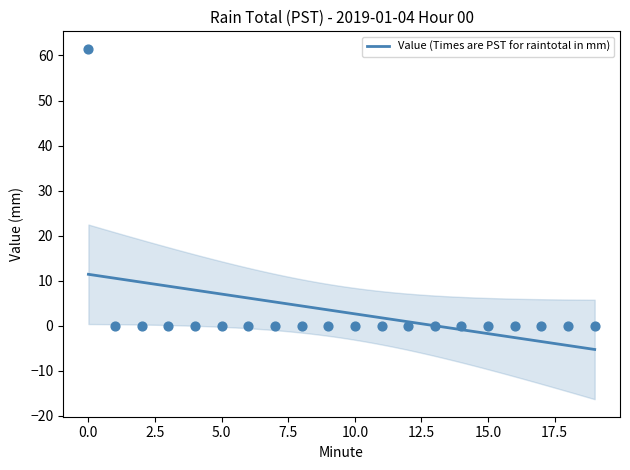

Which has a higher value, 14 or 15?

14